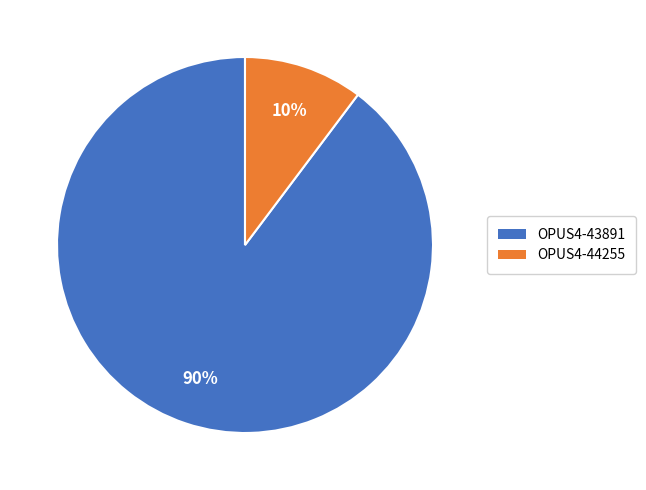

Which slice is the largest?

OPUS4-43891